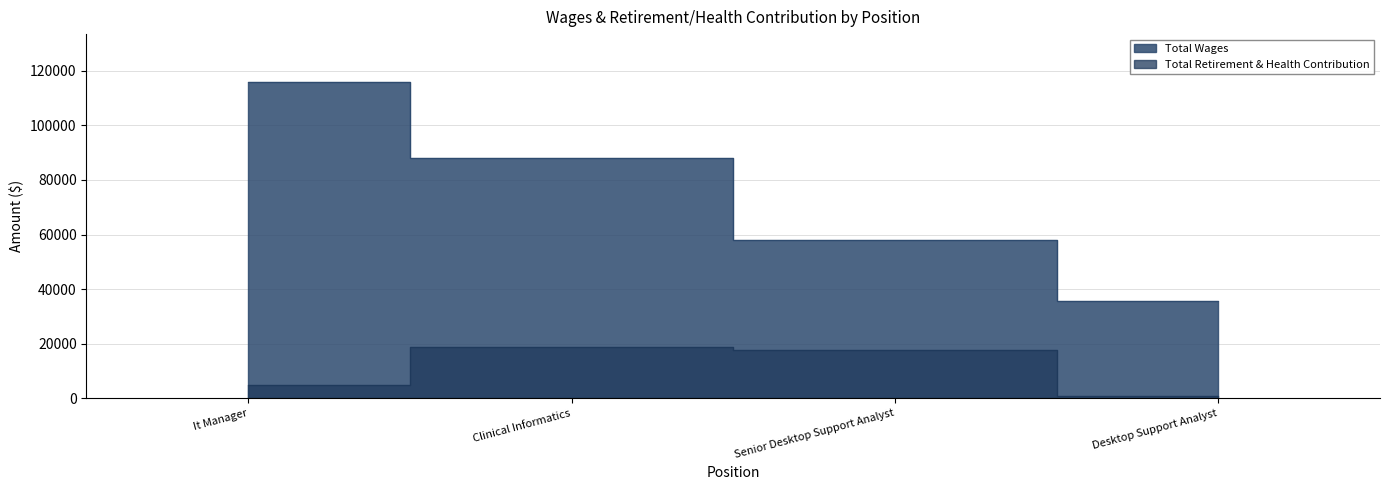

Reading left to right, what are all the values shown in this chart?

Total Wages: 115967	87855	58053	35590
Total Retirement & Health Contribution: 4805	18855	17732	949